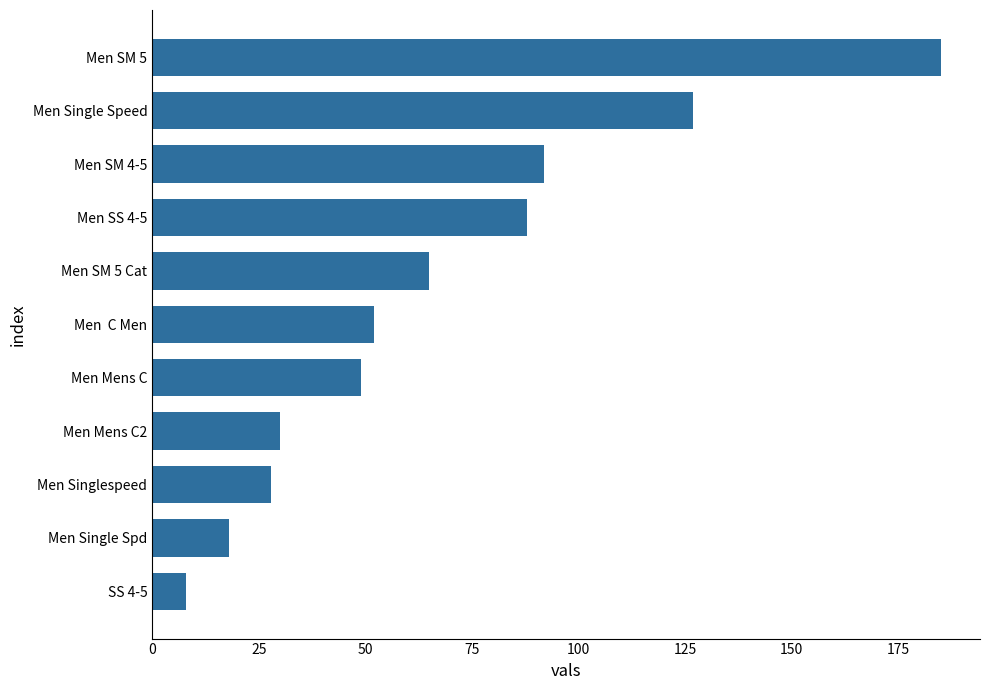

Reading top to bottom, list all the values displayed in this chart.

185	127	92	88	65	52	49	30	28	18	8